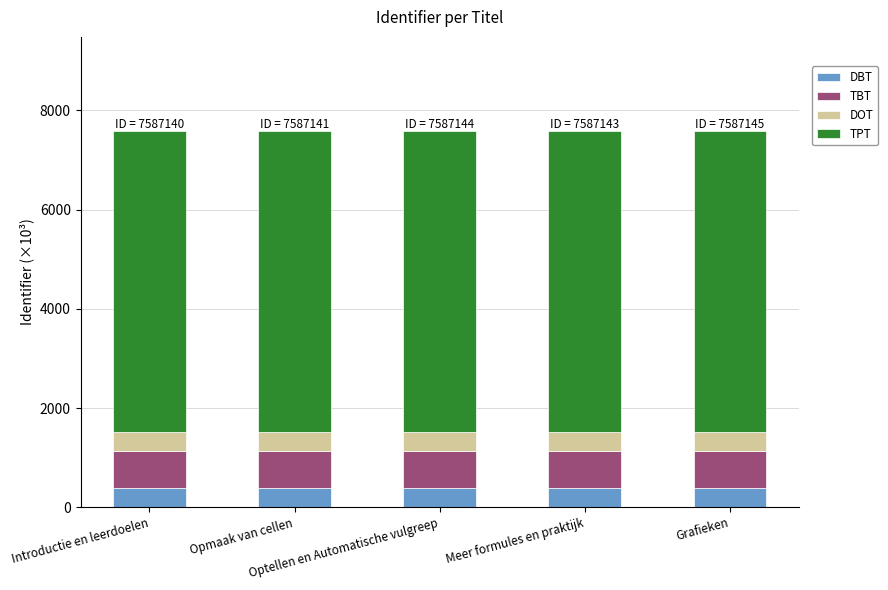

What is the average value of the DBT series?

379.4